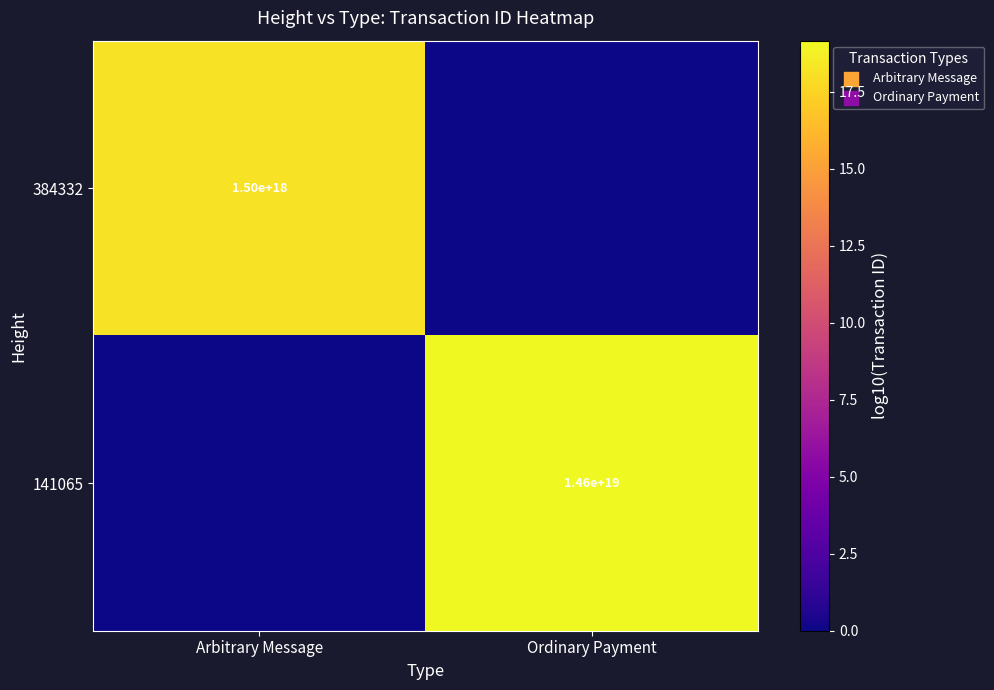

True or false: 384332 has a value of 689130328266159872 at Arbitrary Message.

False